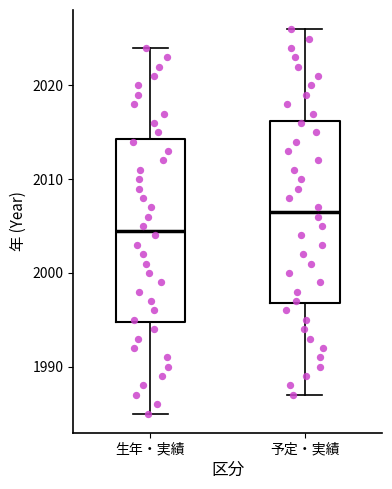

Reading left to right, transcribe this box plot: for each box, give where its median line is, the range the box spans, and where its two whiskers end, as read against the y-axis. The values are not printed on the chart, so give them approximately, as read against the axis.

生年・実績: median 2005, box 1995 to 2014, whiskers 1985 to 2024
予定・実績: median 2007, box 1997 to 2016, whiskers 1987 to 2026